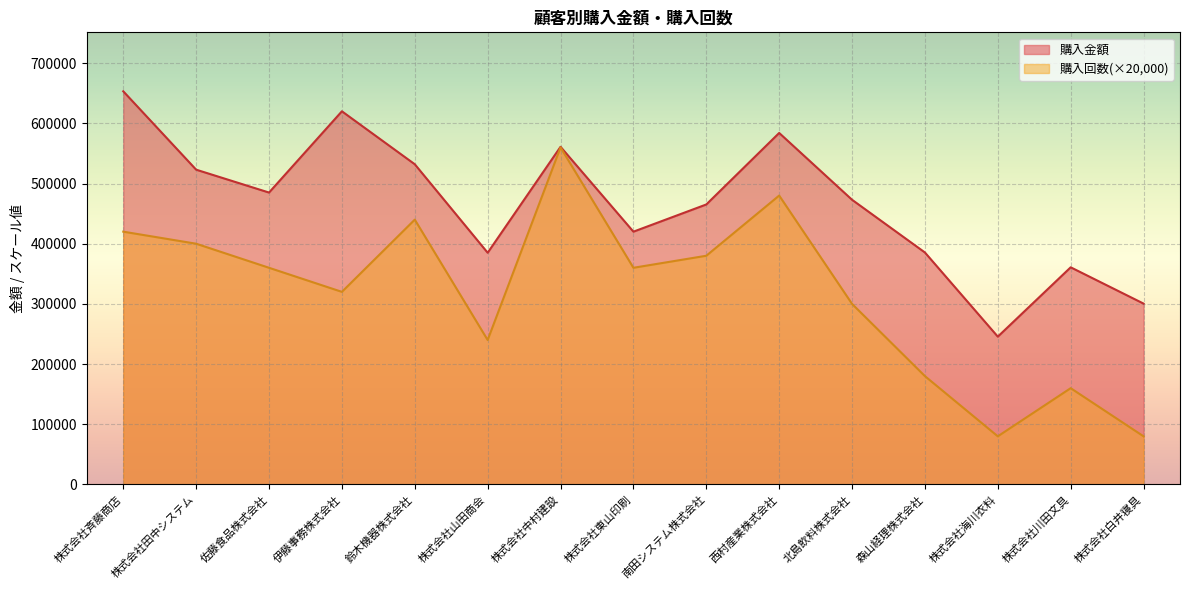

True or false: 購入回数 has more than 0 points higher than both neighbors.

True